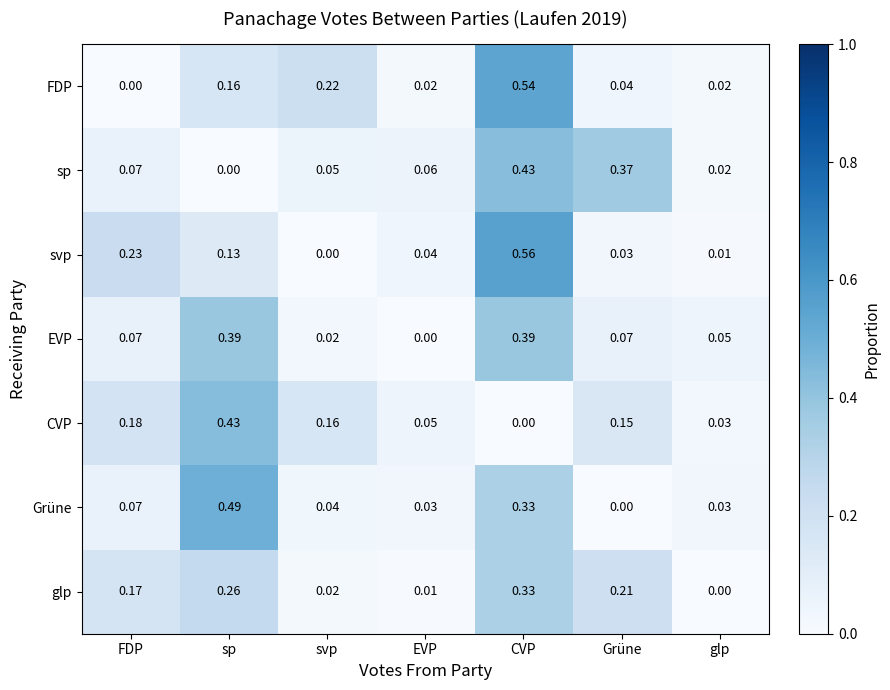

Where is EVP nearest to the value 0?

EVP